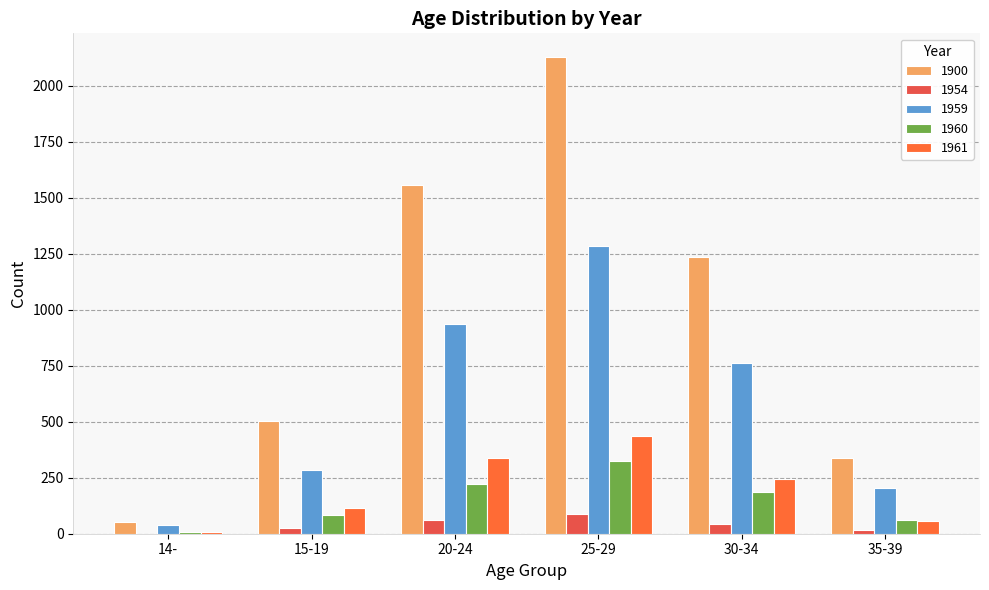

At 25-29, list the series in order from smallest to largest.

1954, 1960, 1961, 1959, 1900